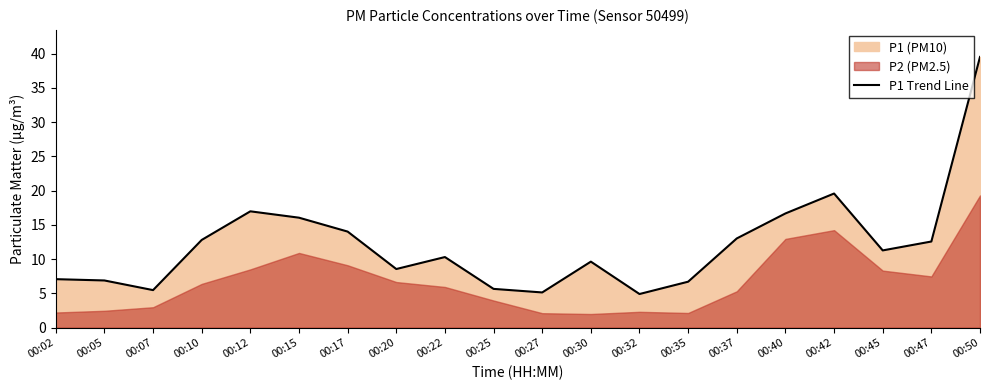

How many points are higher than both their immediate neighbors (excluding endpoints)?

4